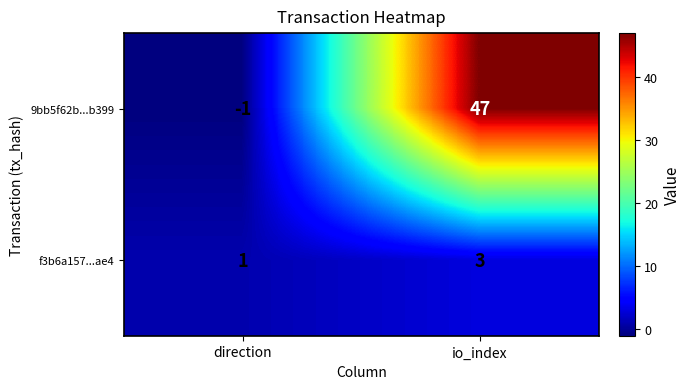

Rank the series at direction from highest to lowest value.

f3b6a157...ae4, 9bb5f62b...b399